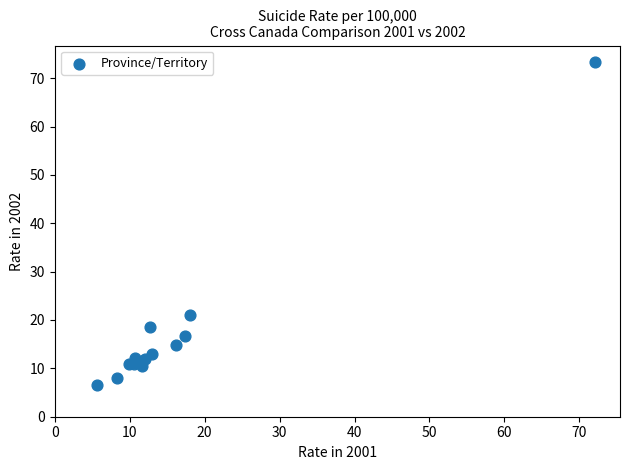

What Y value in the scatter plot is closest to 39?

21.1